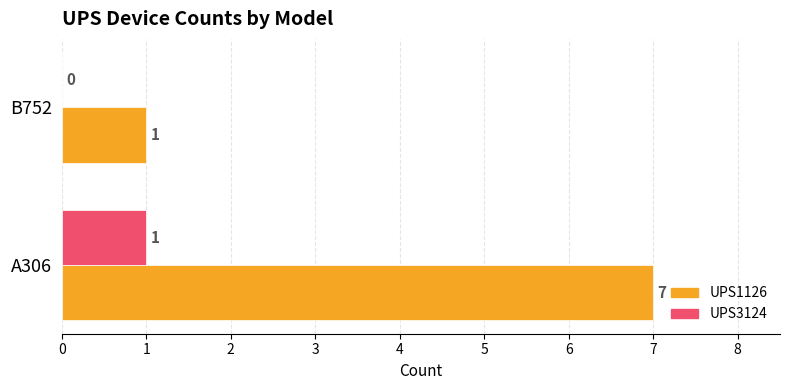

At which label does UPS1126 reach its peak?

A306